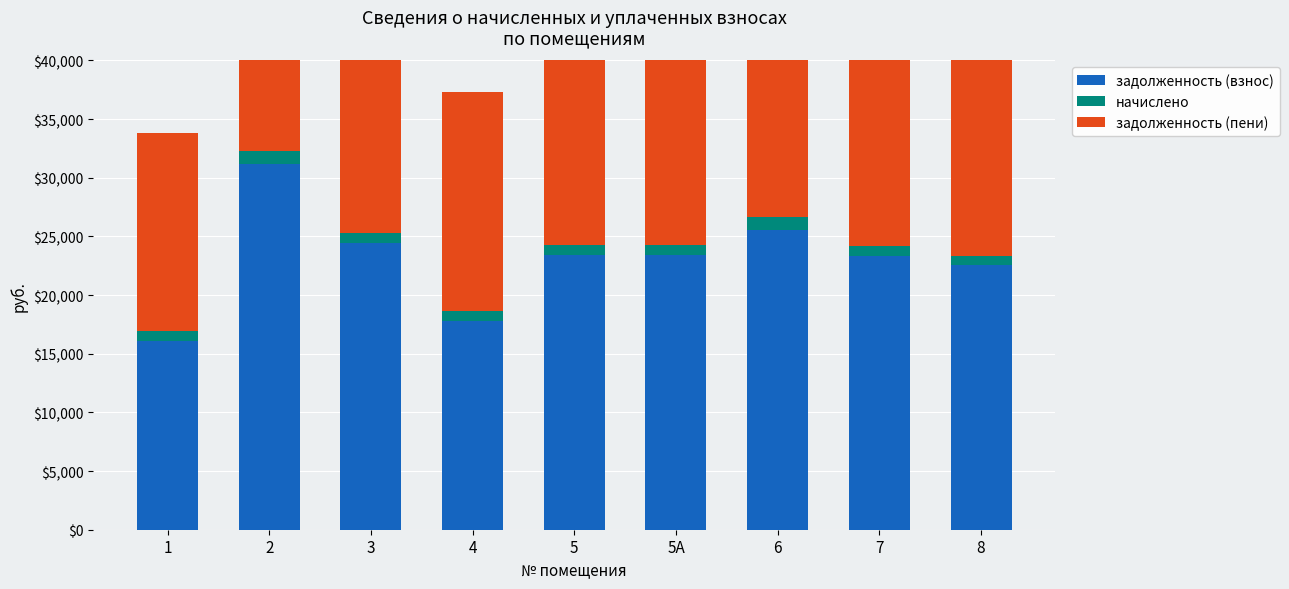

Rank the series by their maximum value, from highest to lowest.

задолженность (пени), задолженность (взнос), начислено